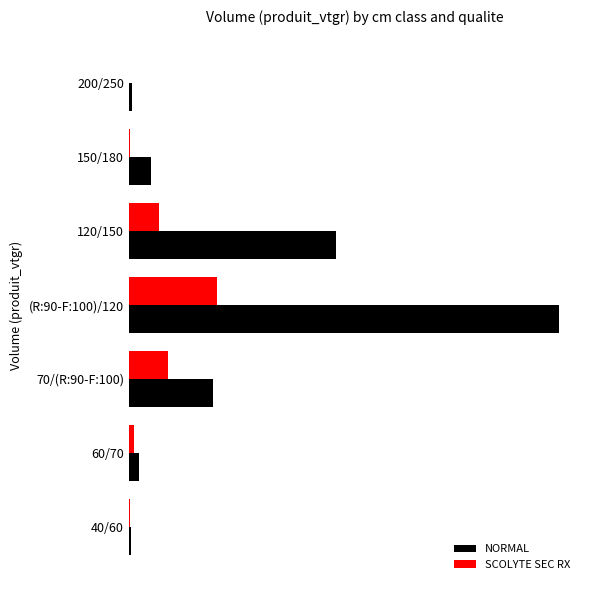

Where is SCOLYTE SEC RX nearest to the value 72?

70/(R:90-F:100)